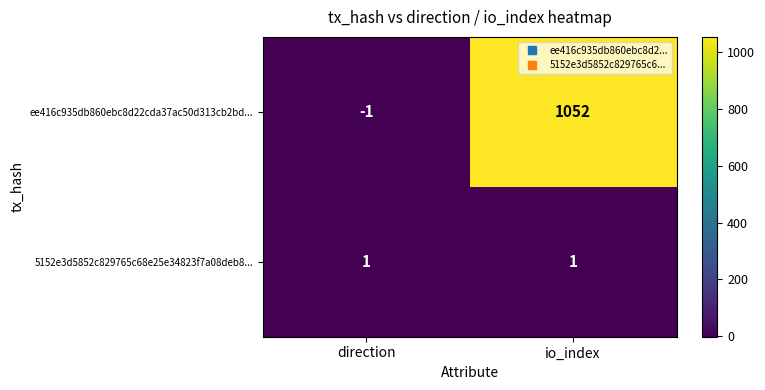

Reading left to right, what are all the values shown in this chart?

ee416c935db860ebc8d22cda37ac50d313cb2bd...: direction=-1	io_index=1052
5152e3d5852c829765c68e25e34823f7a08deb8...: direction=1	io_index=1